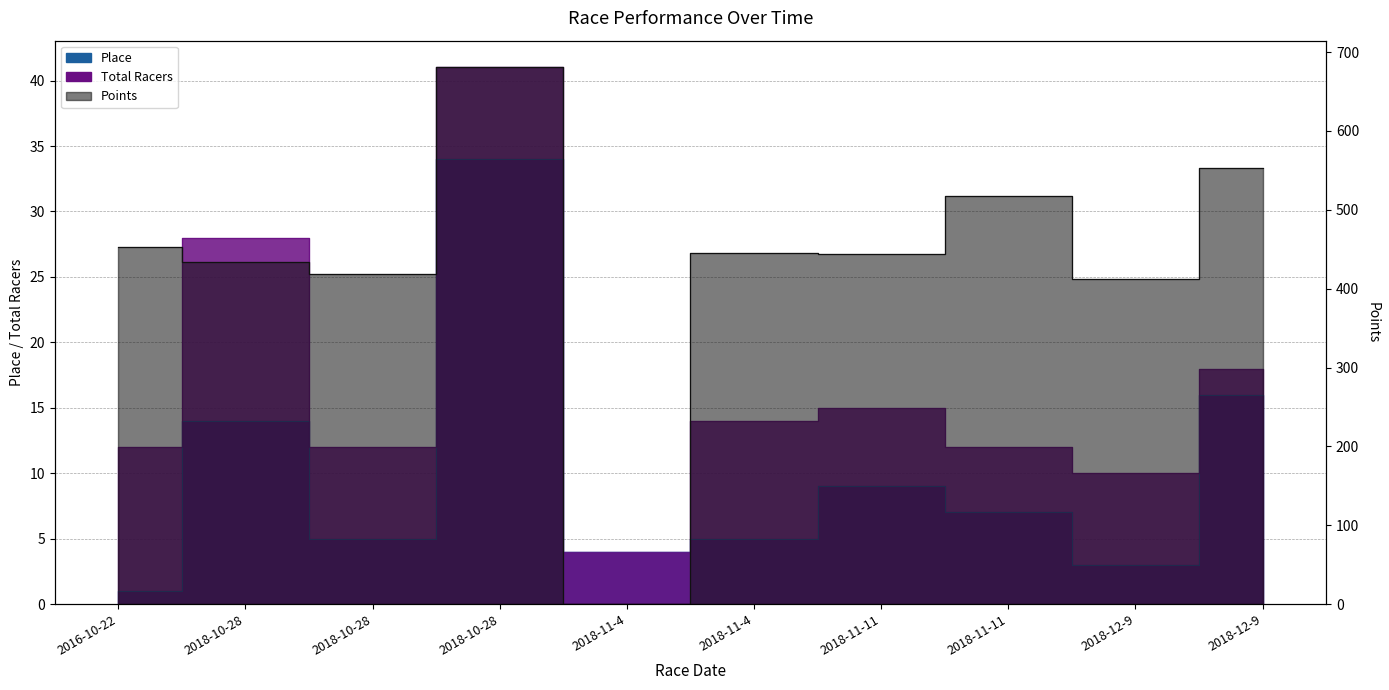

How many data points in Place are less than 7?

5